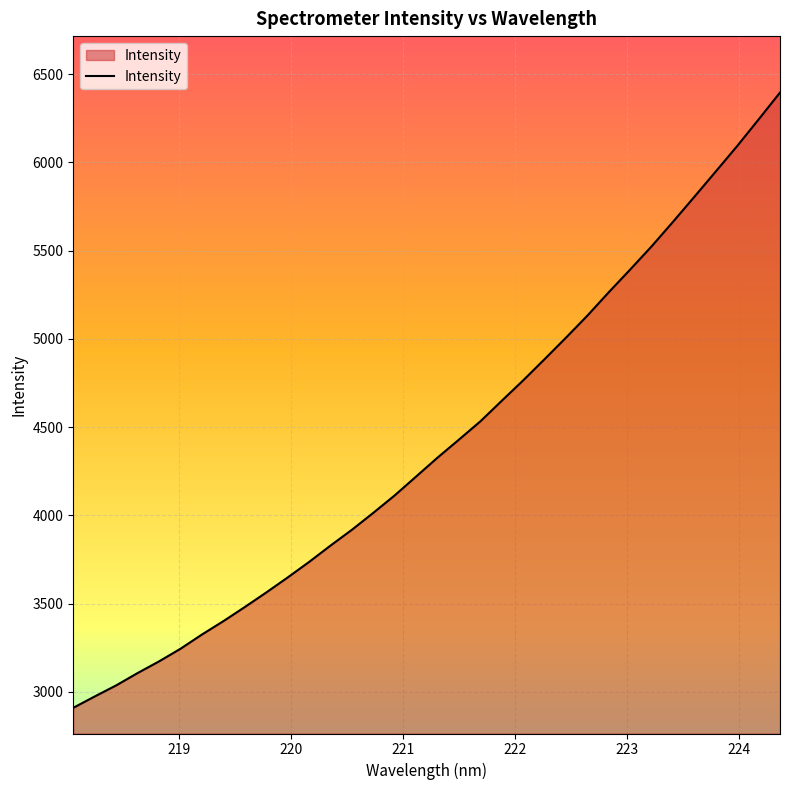

What is the difference between the maximum and minimum values?

3485.0